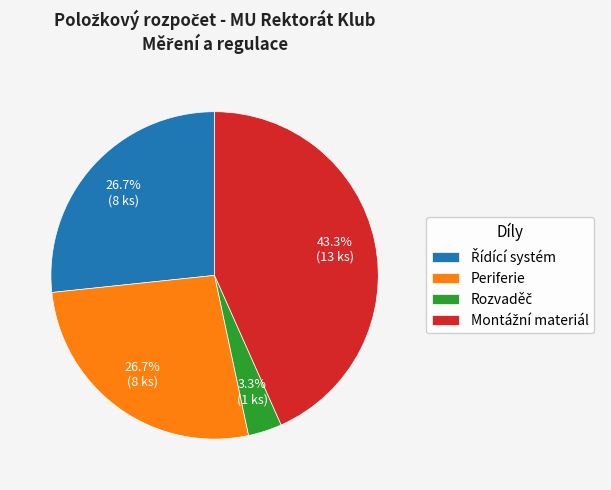

How many slices are in this pie chart?

4